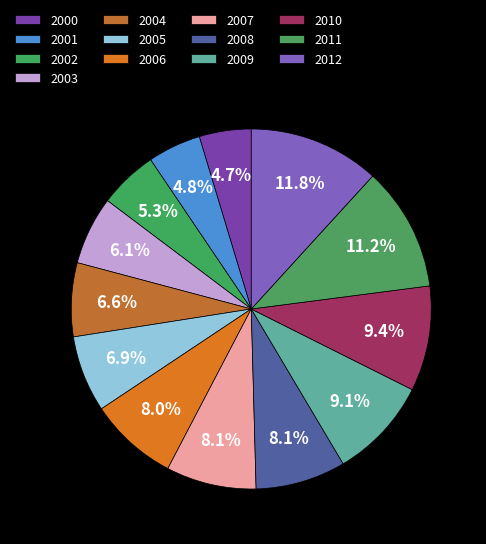

How many slices are in this pie chart?

13